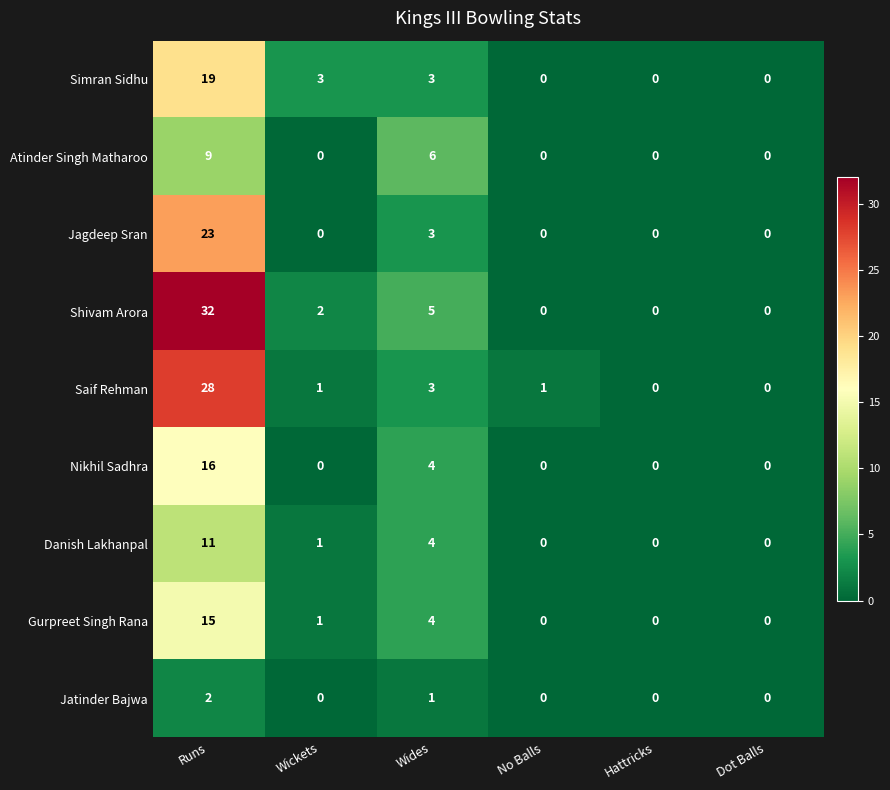

True or false: Nikhil Sadhra has a value of -5 at Hattricks.

False